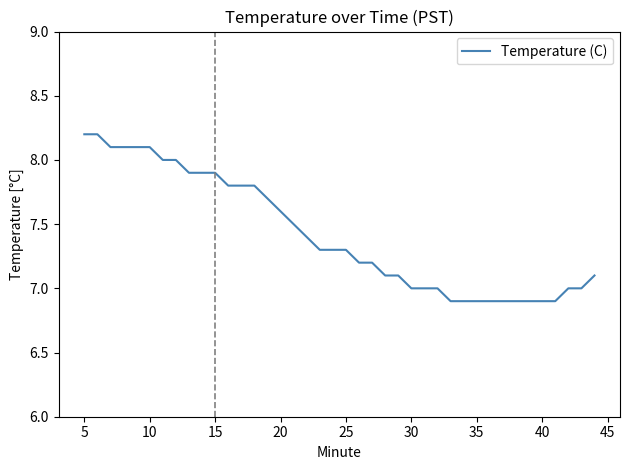

What is the difference between the maximum and minimum values?

1.3